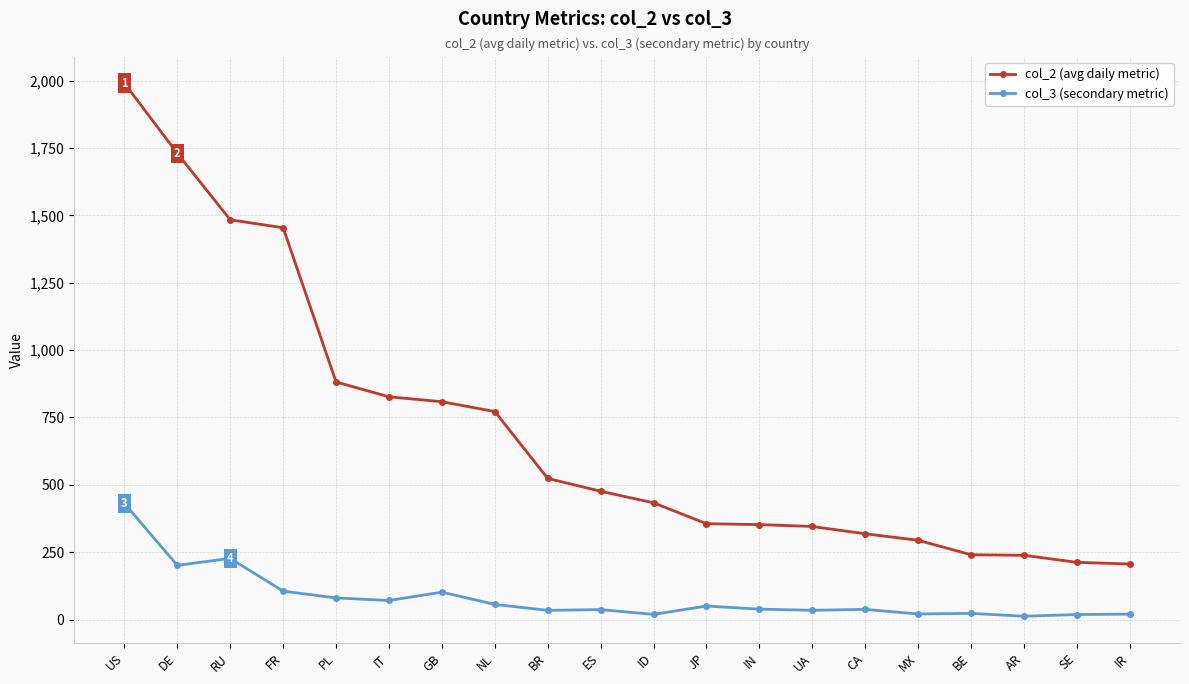

Does the chart have visible grid lines?

Yes